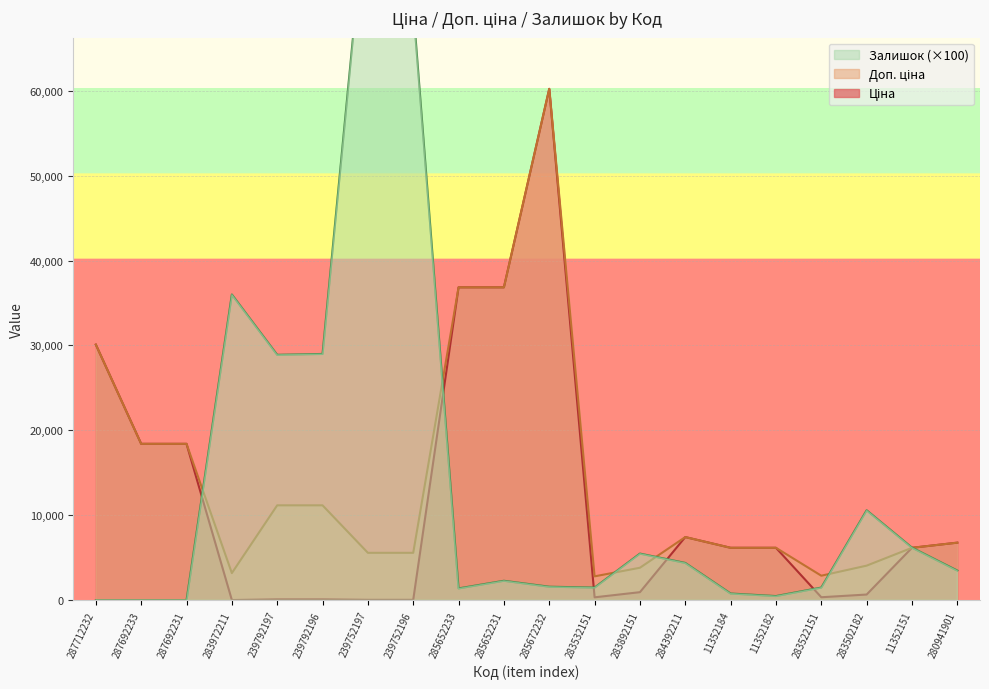

Reading left to right, extract all data points from this chart.

Ціна: 287712232=30102.8	287692233=18420.9	287692231=18420.9	283972211=32.0	239792197=111.8	239792196=111.8	239752197=55.9	239752196=55.9	285652233=36841.8	285652231=36841.8	285672232=60205.6	283532151=352.6	283892151=958.4	284392211=7444.6	11352184=6182.6	11352182=6182.6	283522151=362.1	283502182=680.4	11352151=6182.6	280941901=6787.1
Доп. ціна: 287712232=30102.8	287692233=18420.9	287692231=18420.9	283972211=3205.0	239792197=11182.0	239792196=11182.0	239752197=5591.0	239752196=5591.0	285652233=36841.8	285652231=36841.8	285672232=60205.6	283532151=2821.2	283892151=3833.8	284392211=7444.6	11352184=6182.6	11352182=6182.6	283522151=2896.6	283502182=4082.3	11352151=6182.6	280941901=6787.1
Залишок: 287712232=0.0	287692233=0.0	287692231=0.0	283972211=36000.0	239792197=28900.0	239792196=29000.0	239752197=84500.0	239752196=69800.0	285652233=1400.0	285652231=2300.0	285672232=1600.0	283532151=1500.0	283892151=5500.0	284392211=4400.0	11352184=800.0	11352182=500.0	283522151=1500.0	283502182=10600.0	11352151=6200.0	280941901=3500.0